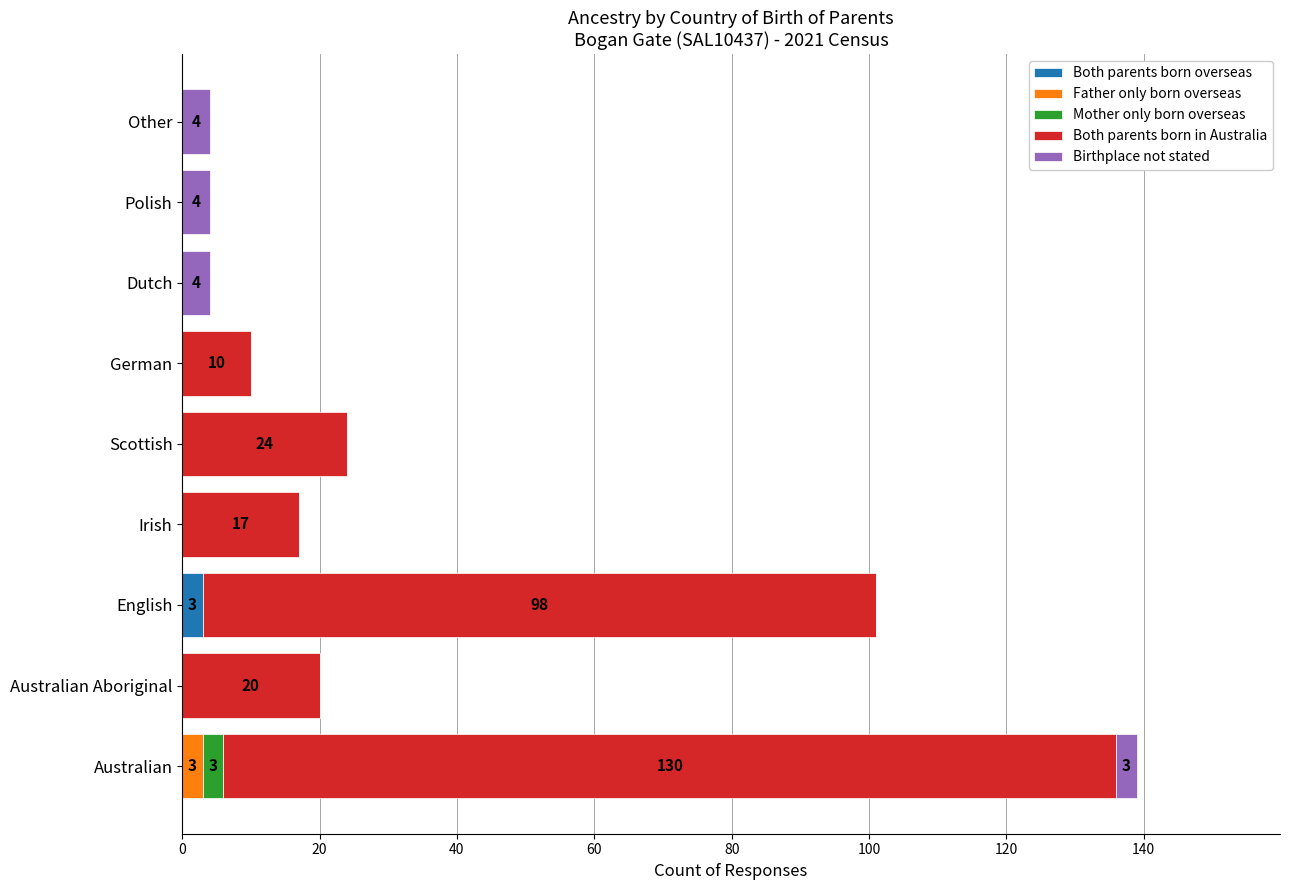

At which category is the sum across all series the highest?

Australian